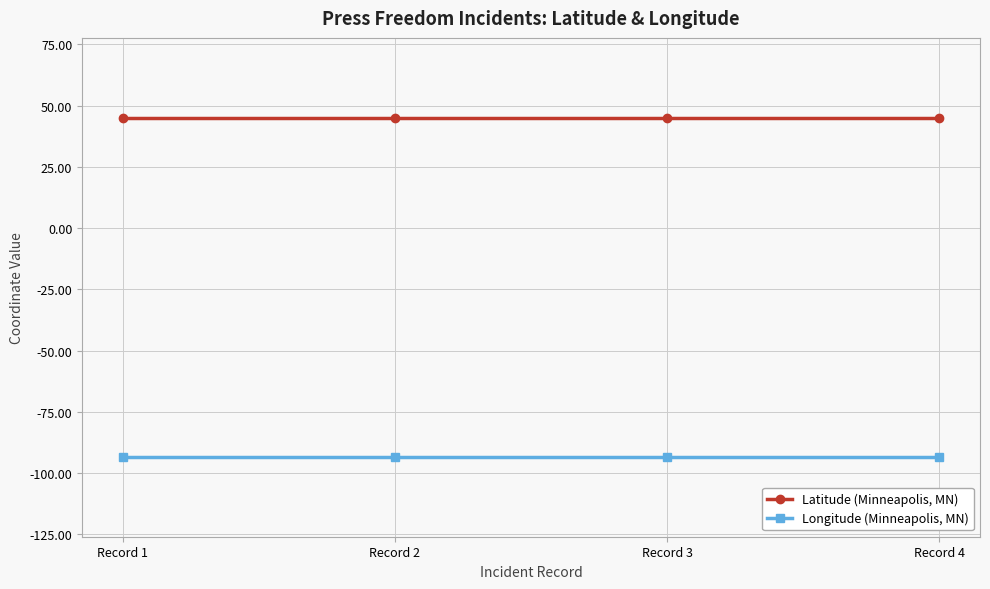

List the series in order of their peak value, lowest first.

Longitude (Minneapolis, MN), Latitude (Minneapolis, MN)